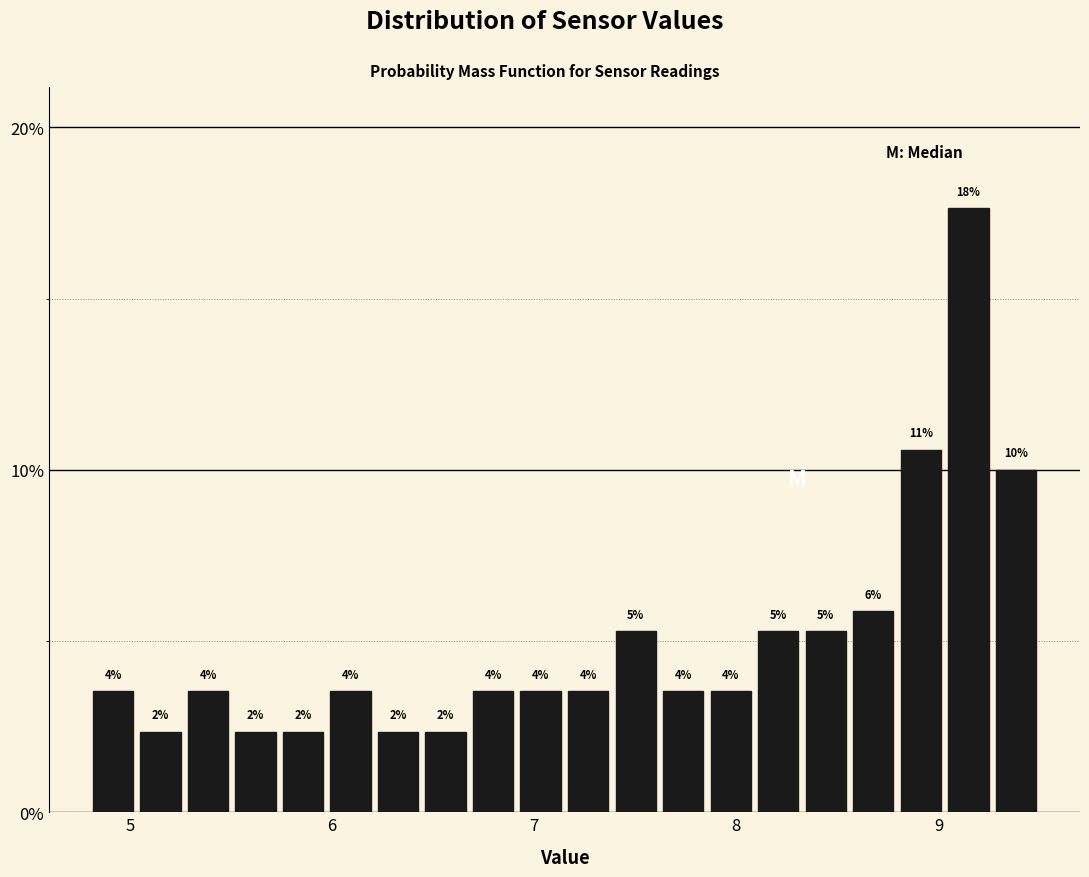

Read against the x-axis, roughly where is the centre of the tallest bar?

9.1